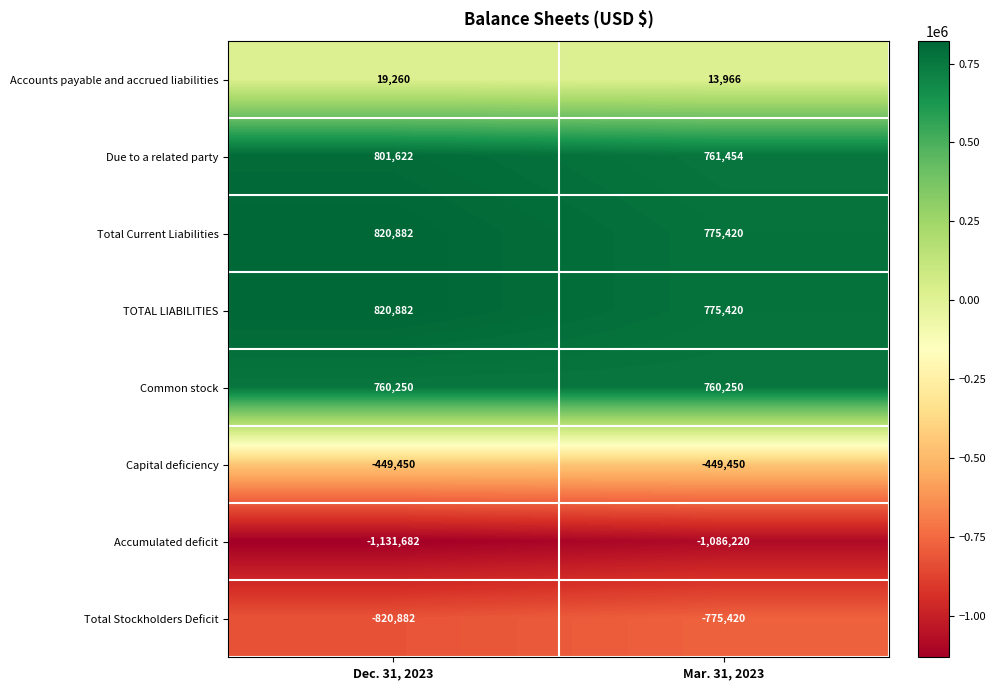

The value of Common stock at Dec. 31, 2023 is 760250. True or false?

True